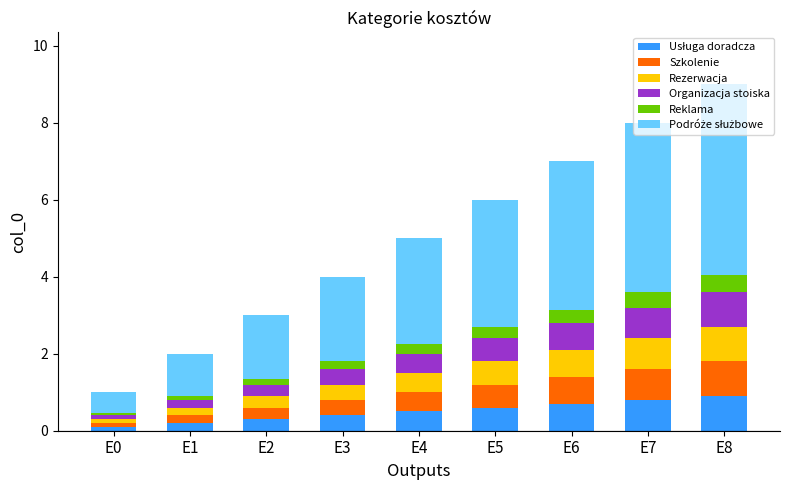

What is the total value across all series at E7?

8.0